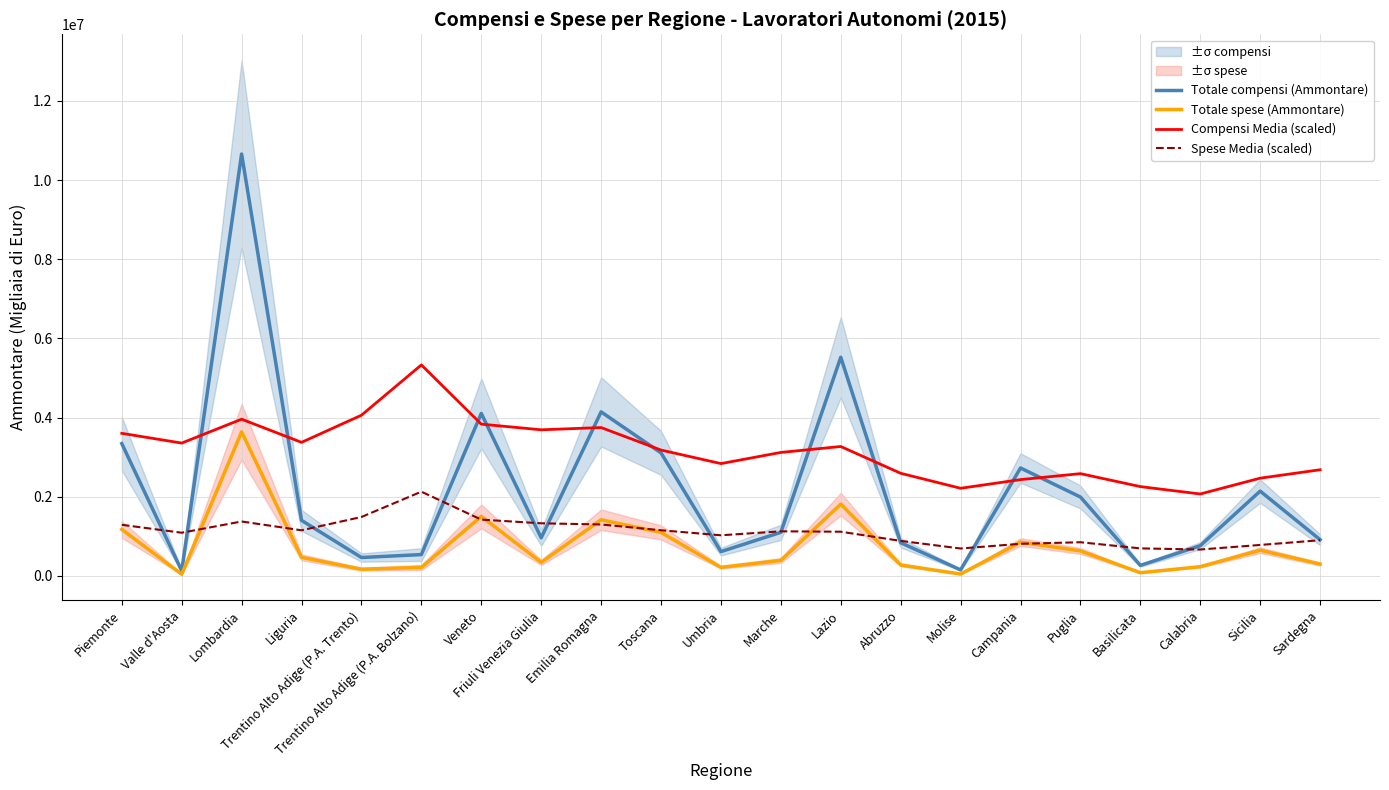

True or false: Totale compensi (Ammontare) and Totale spese (Ammontare) cross at least once.

False